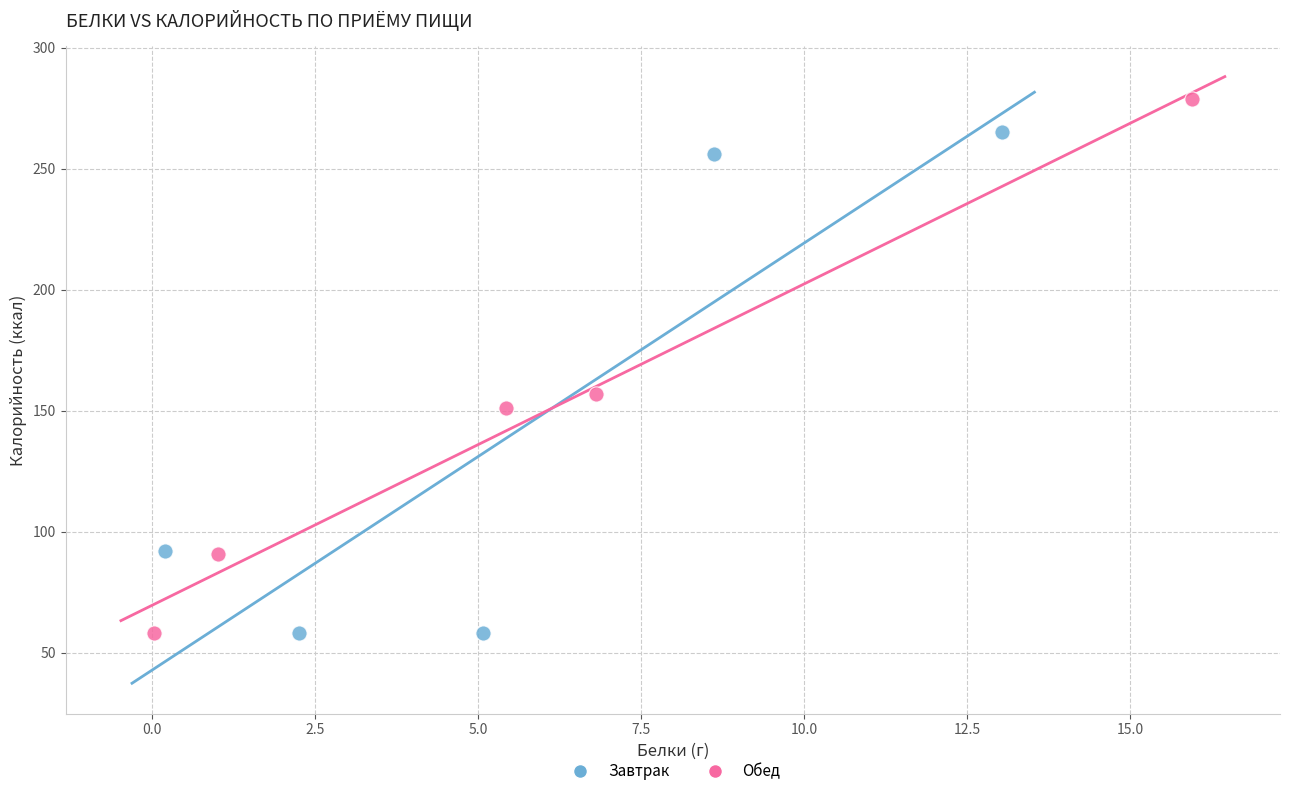

Which series contains the highest Y value?

Обед